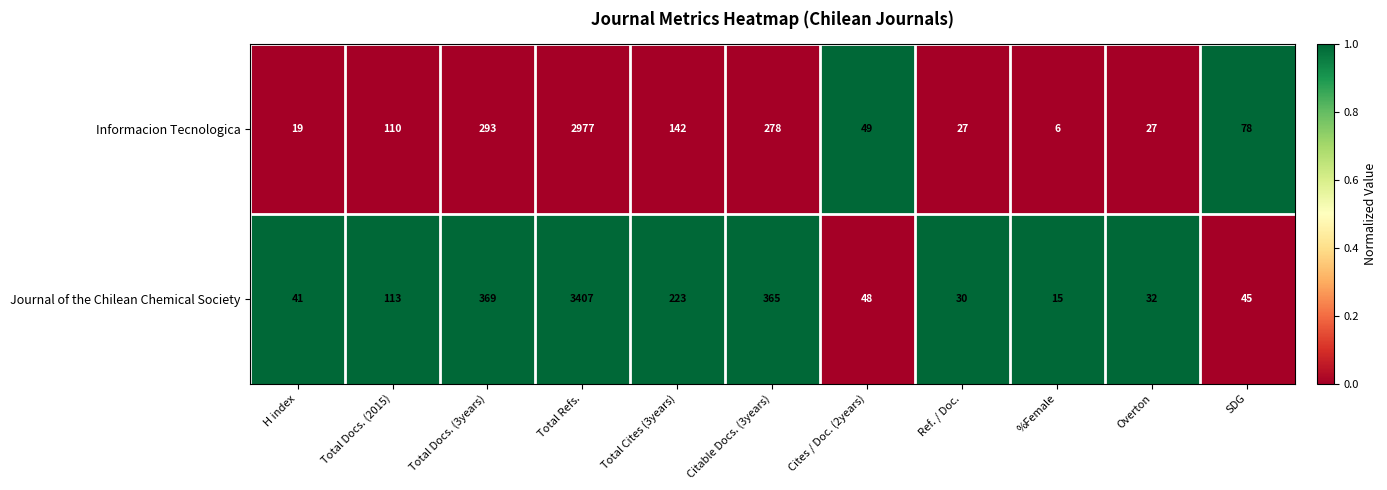

Reading left to right, list all the values displayed in this chart.

Informacion Tecnologica: H index=19	Total Docs. (2015)=110	Total Docs. (3years)=293	Total Refs.=2977	Total Cites (3years)=142	Citable Docs. (3years)=278	Cites / Doc. (2years)=49	Ref. / Doc.=27	%Female=6	Overton=27	SDG=78
Journal of the Chilean Chemical Society: H index=41	Total Docs. (2015)=113	Total Docs. (3years)=369	Total Refs.=3407	Total Cites (3years)=223	Citable Docs. (3years)=365	Cites / Doc. (2years)=48	Ref. / Doc.=30	%Female=15	Overton=32	SDG=45